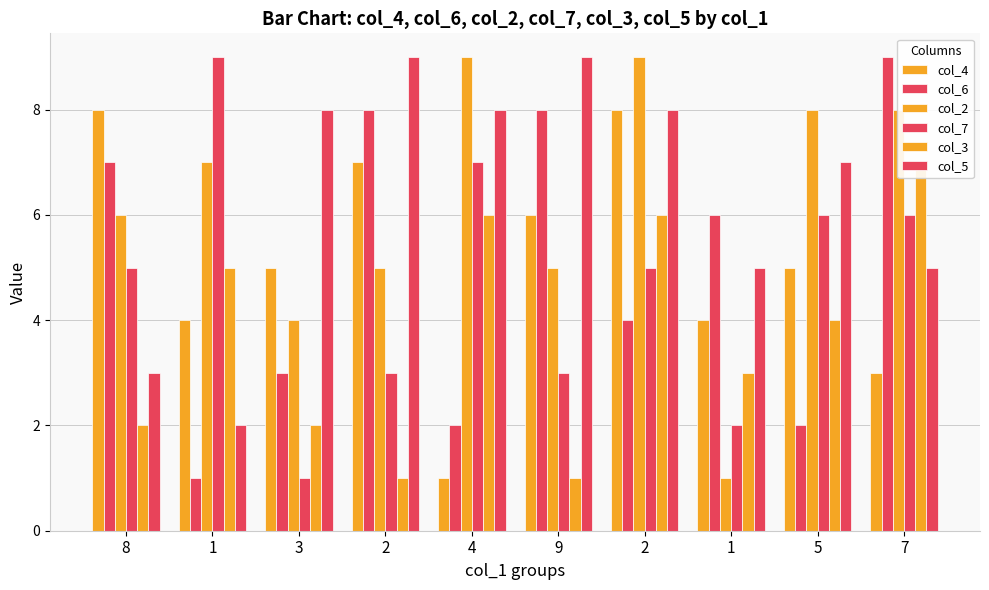

What is the maximum value for col_3?

7